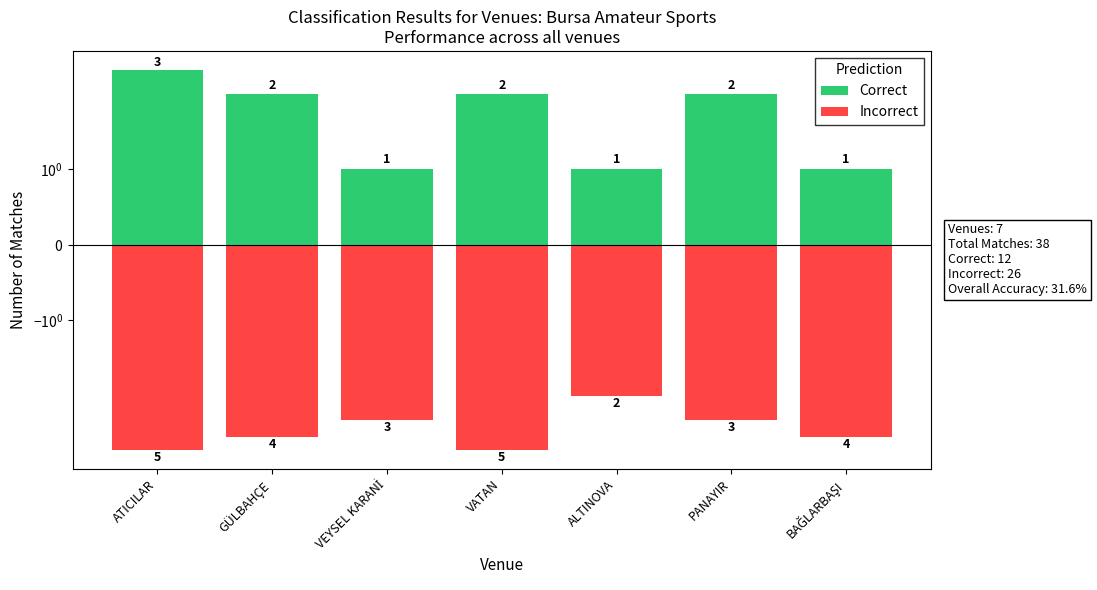

What is the total value across all series at GÜLBAHÇE?

-2